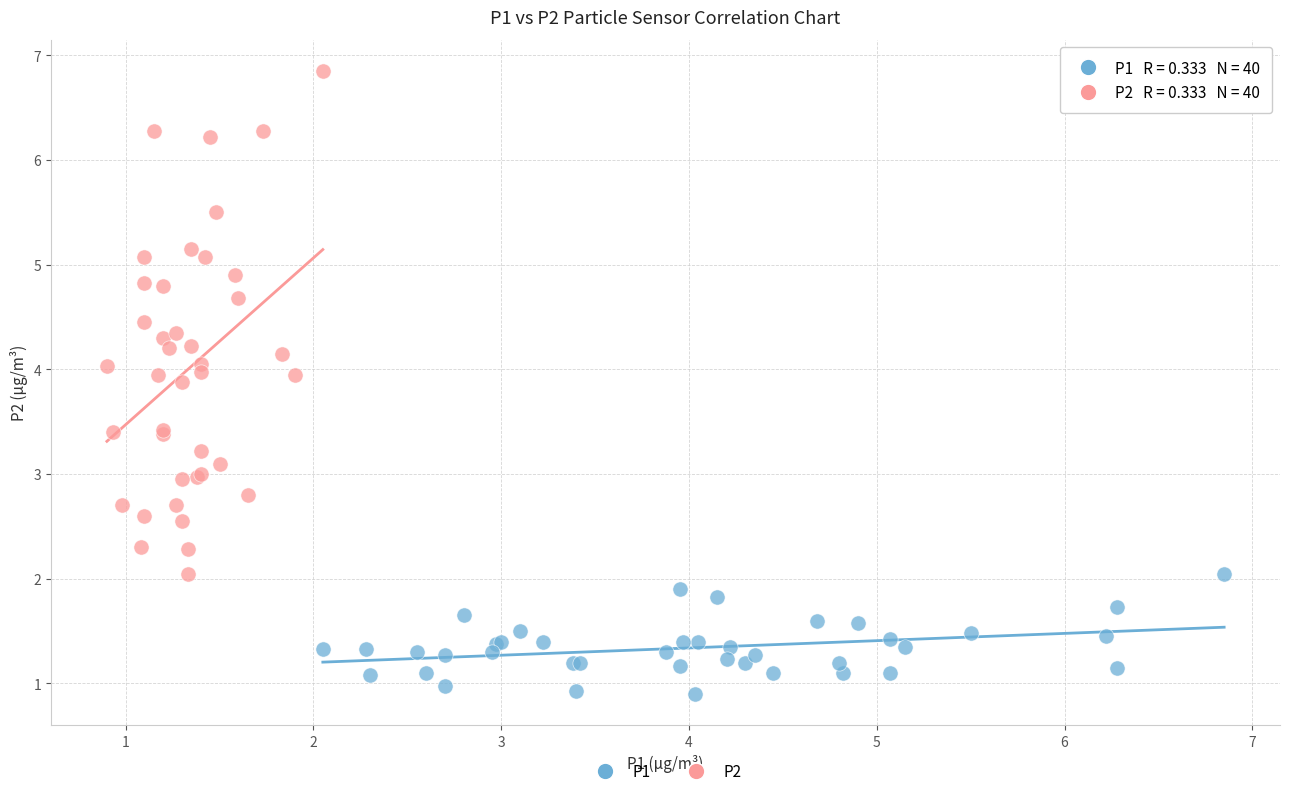

Which series has the largest Y range (max minus min)?

P2